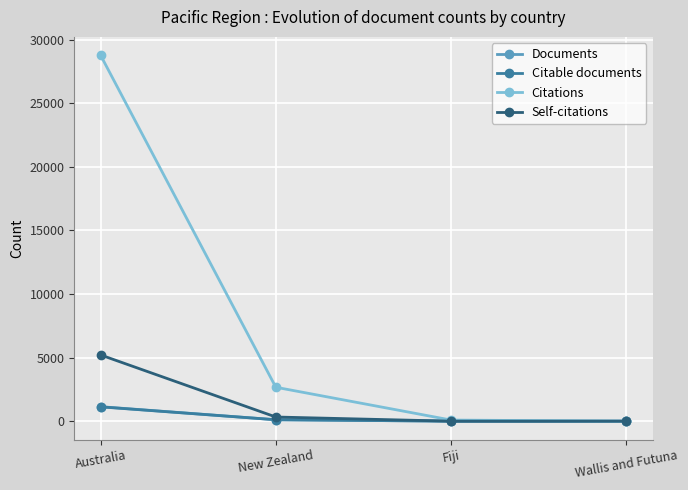

What is the difference between the Citable documents values at Wallis and Futuna and Australia?

1127